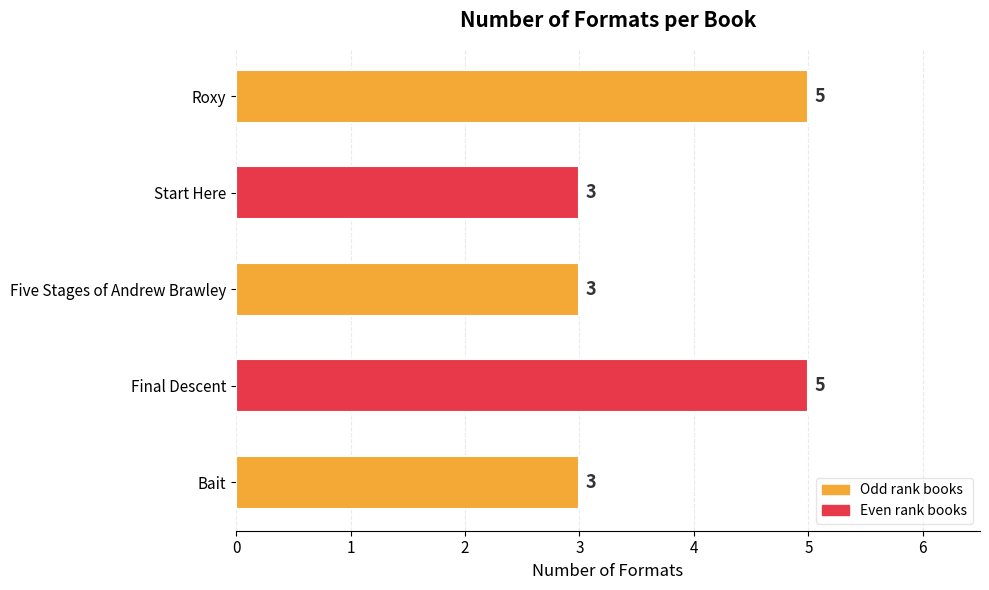

How many bars are there in total?

5